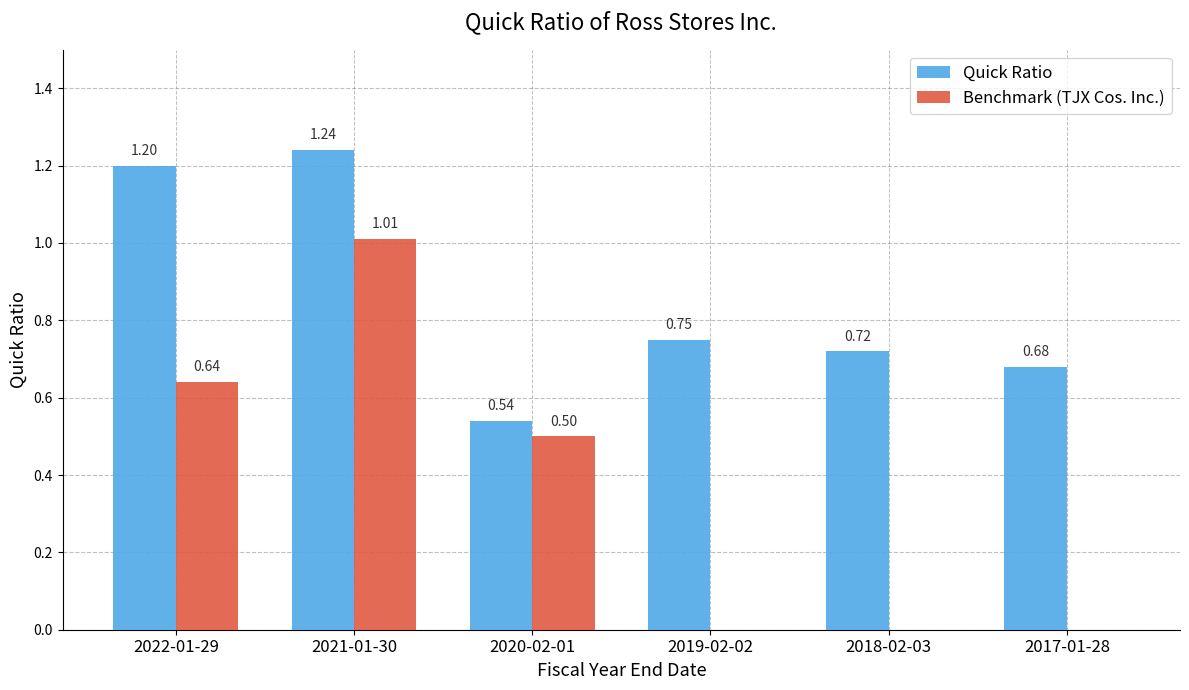

Which series has the largest total across all categories?

Quick Ratio